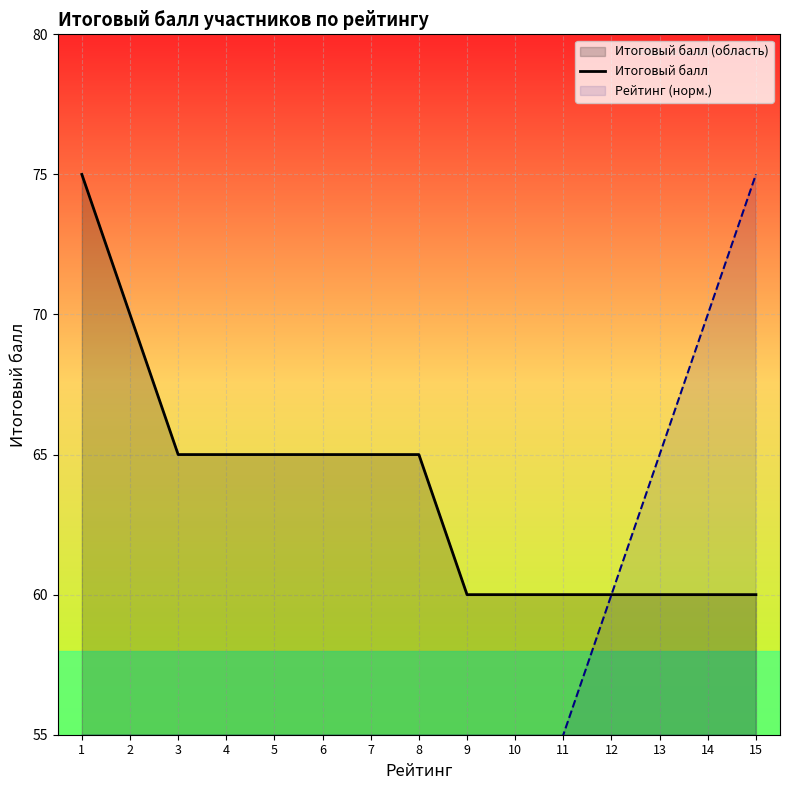

Which series has the widest spread of values?

Рейтинг (норм.)